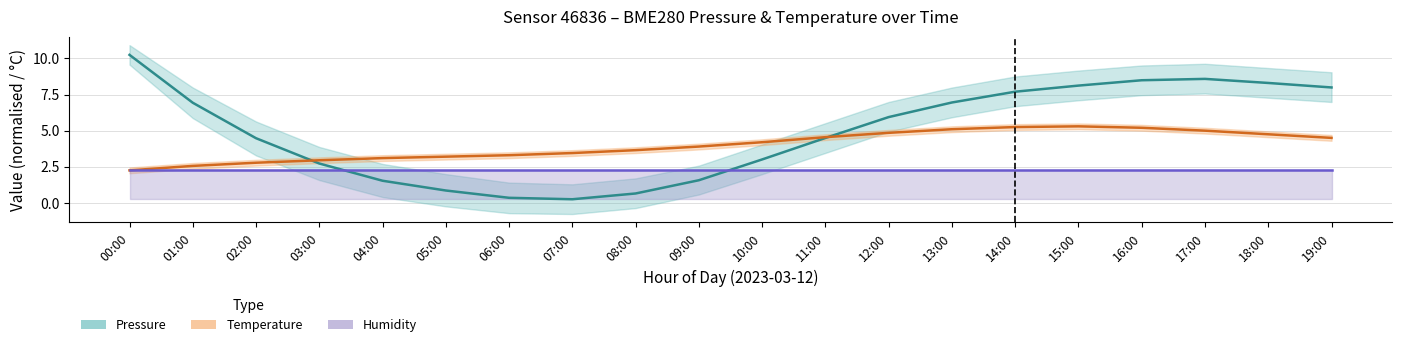

Reading right to left, list all the values displayed in this chart.

Pressure (normalised): 8.0	8.3	8.6	8.5	8.1	7.7	7.0	5.9	4.5	3.0	1.6	0.6	0.2	0.3	0.9	1.5	2.7	4.5	6.9	10.2
Temperature (°C): 4.5	4.8	5.0	5.2	5.3	5.2	5.1	4.8	4.5	4.2	3.9	3.6	3.5	3.3	3.2	3.1	3.0	2.8	2.6	2.2
Humidity (normalised): 2.2	2.2	2.2	2.2	2.2	2.2	2.2	2.2	2.2	2.2	2.2	2.2	2.2	2.2	2.2	2.2	2.2	2.2	2.2	2.2